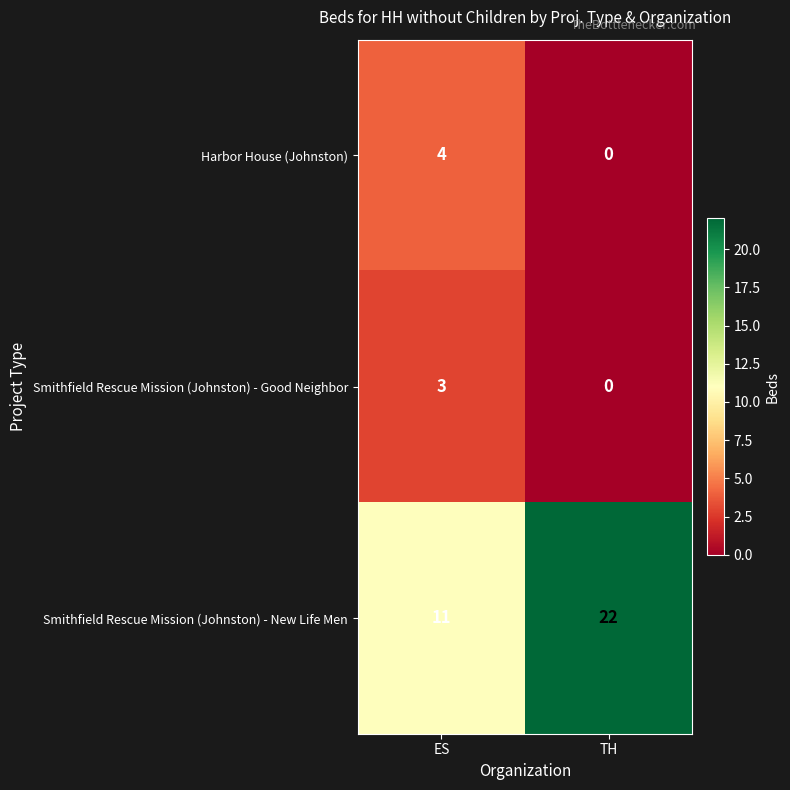

What is the maximum value shown in the chart?

22